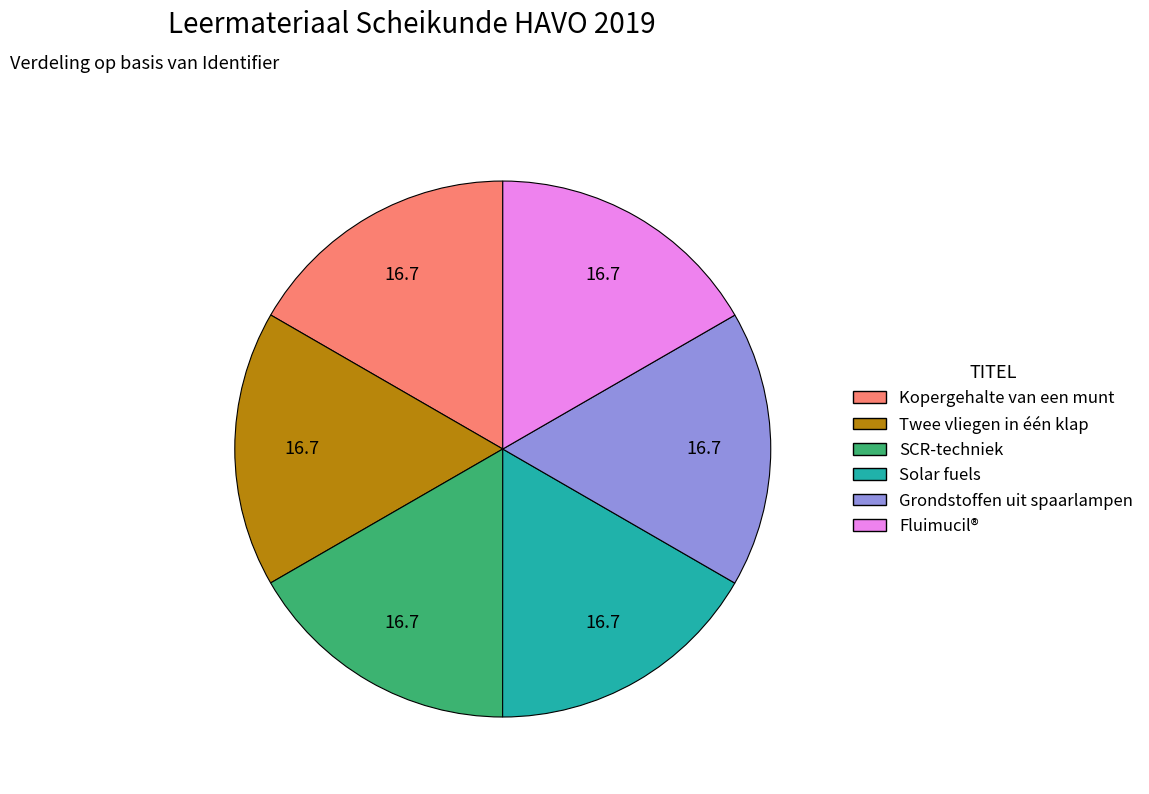

Approximately how many times larger is the value at SCR-techniek compared to Fluimucil®?

1.0